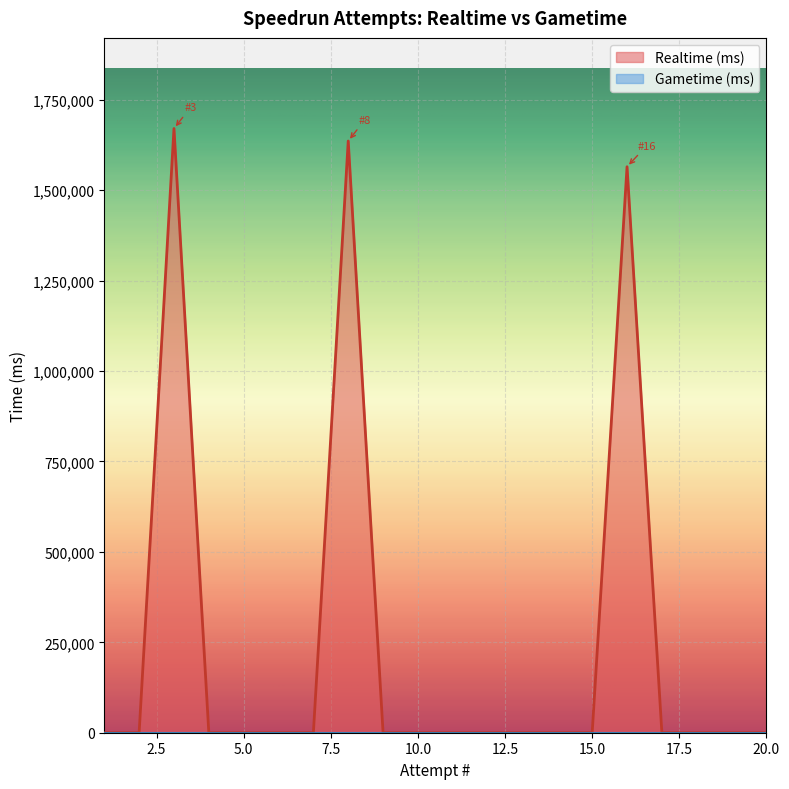

Where is the data nearest to the value 835228?

16